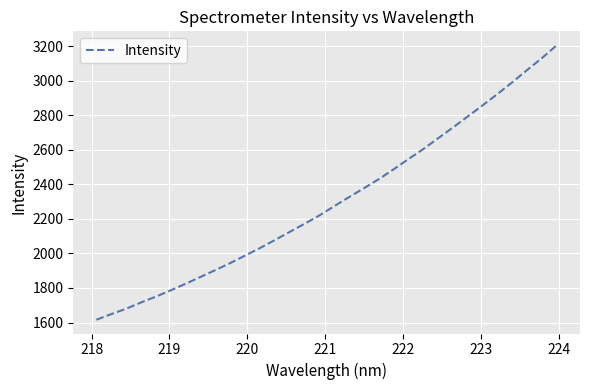

What is the minimum value shown in the chart?

1615.9